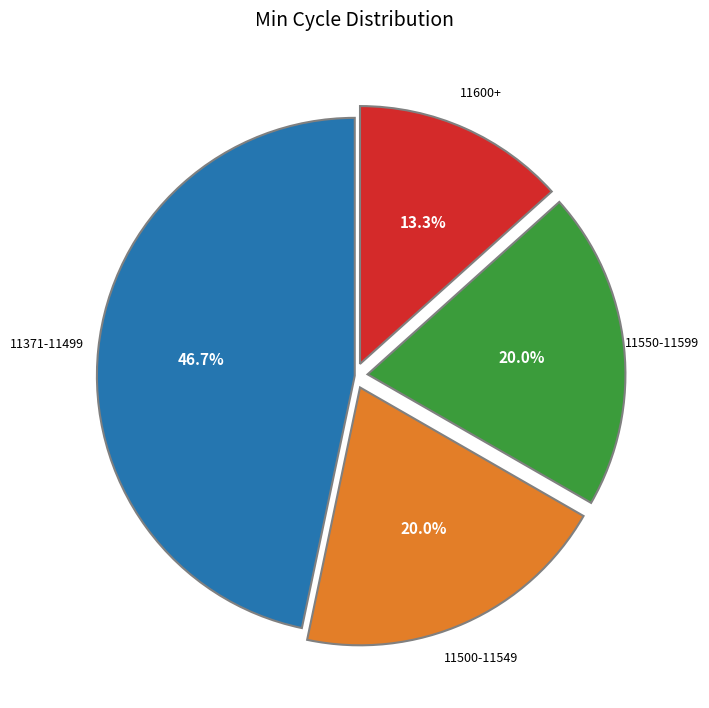

Between 11371-11499 and 11550-11599, which is larger?

11371-11499